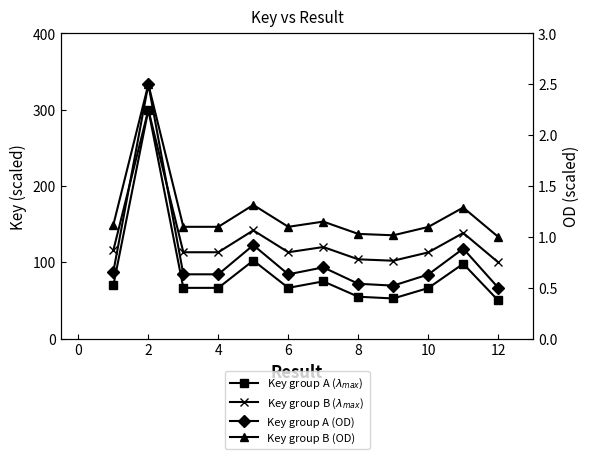

How many values in the Key group B ($\lambda_{max}$) series exceed 113?

9